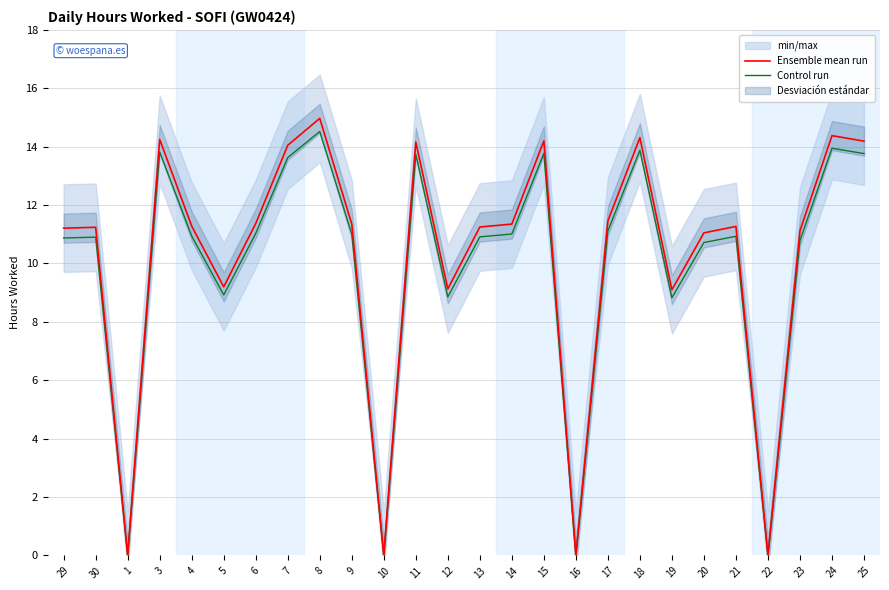

Rank the categories by Ensemble mean run value from highest to lowest.

8, 24, 18, 3, 15, 25, 11, 7, 17, 6, 9, 14, 4, 21, 13, 30, 29, 23, 20, 5, 12, 19, 1, 10, 16, 22